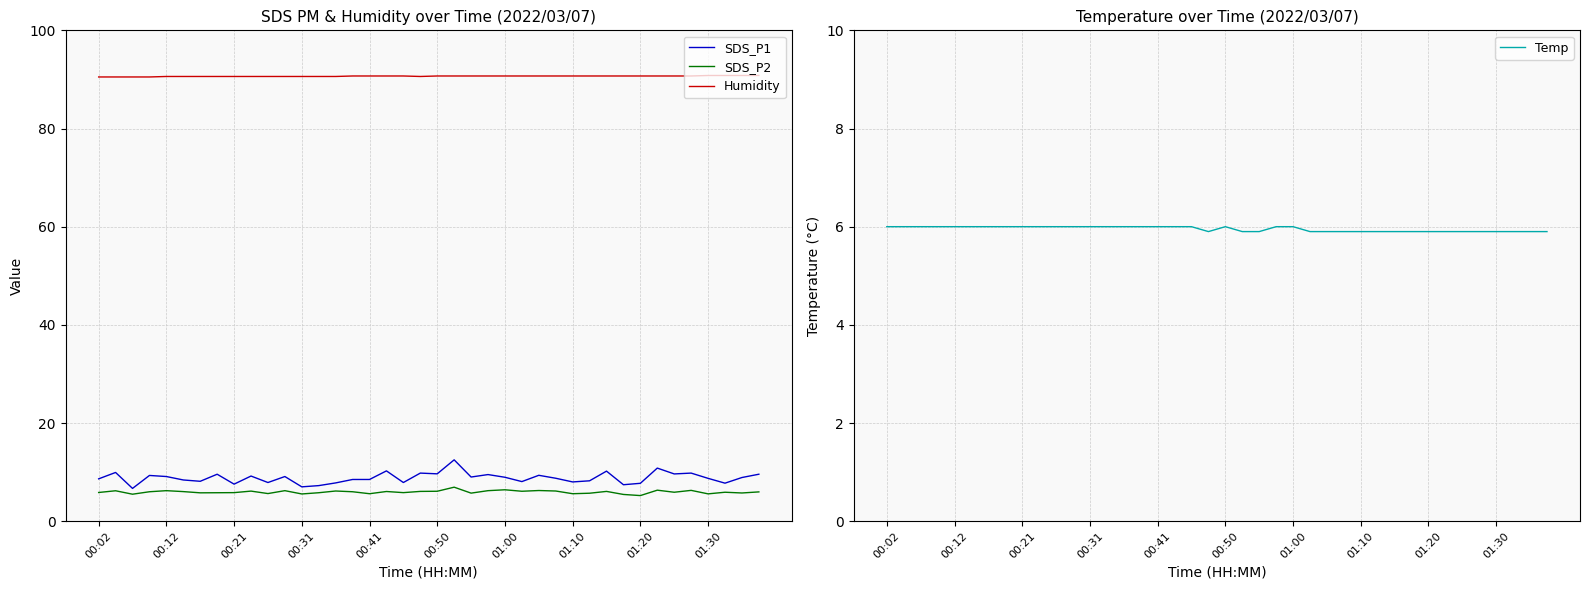

True or false: Humidity has more than 0 interior local peaks.

False